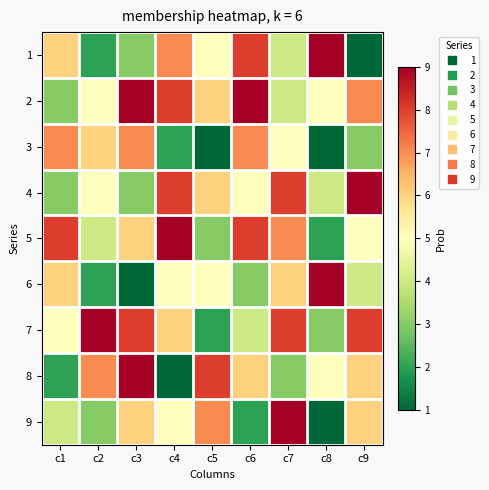

Which series has the largest total across all categories?

2